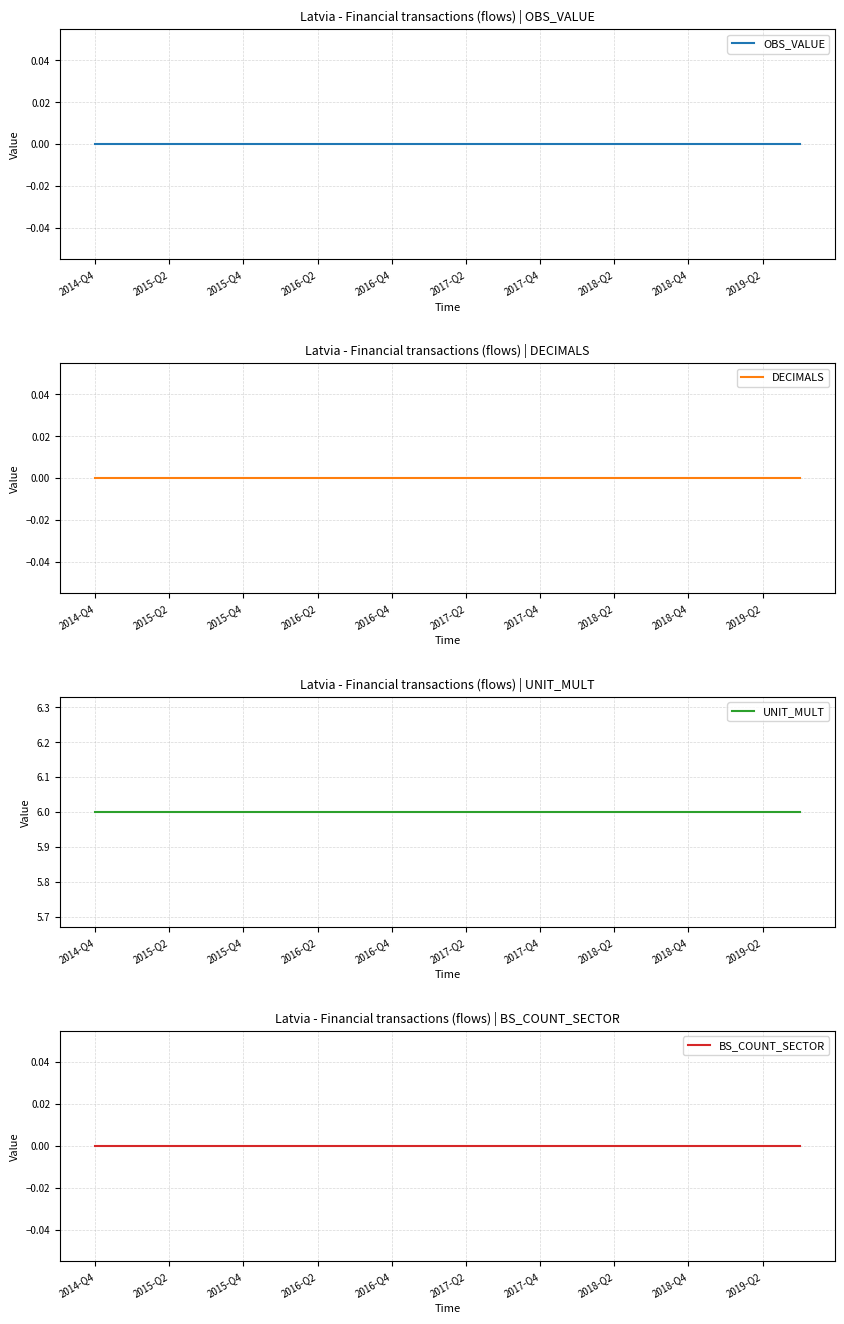

True or false: BS_COUNT_SECTOR has more than 1 points higher than both neighbors.

False